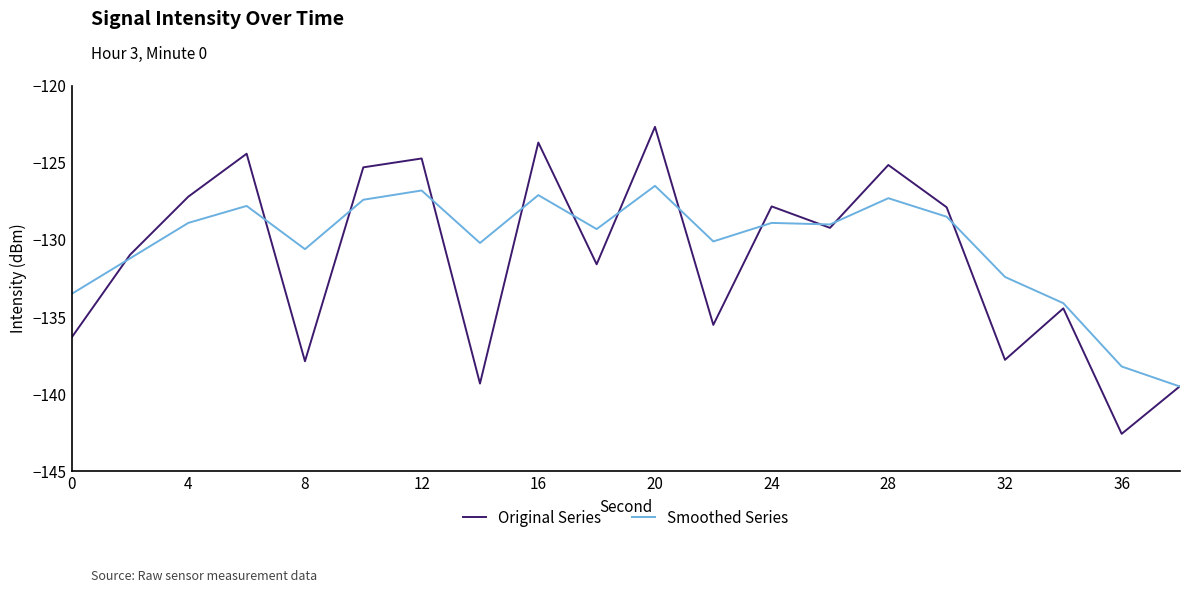

What is the maximum value shown in the chart?

-122.7